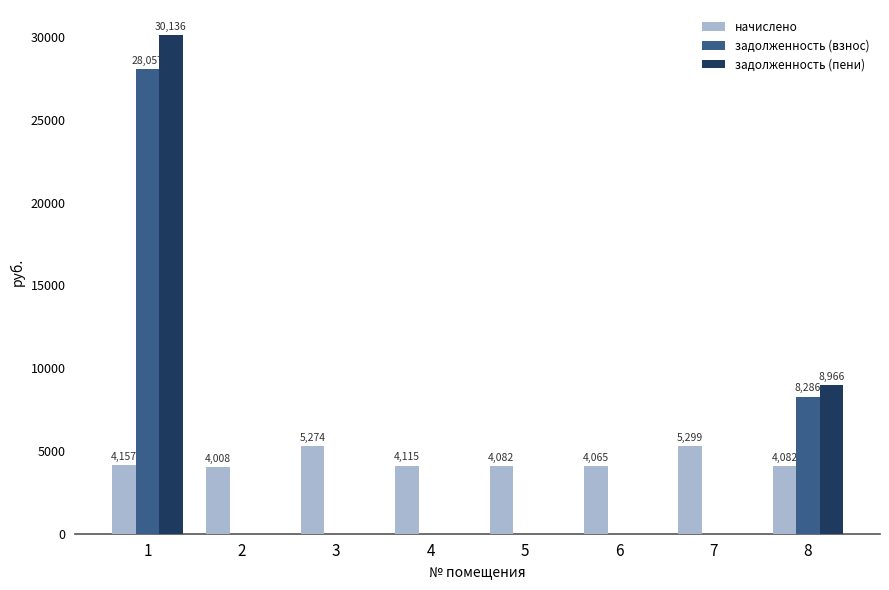

What is the highest value of the задолженность (взнос) series?

28057.5